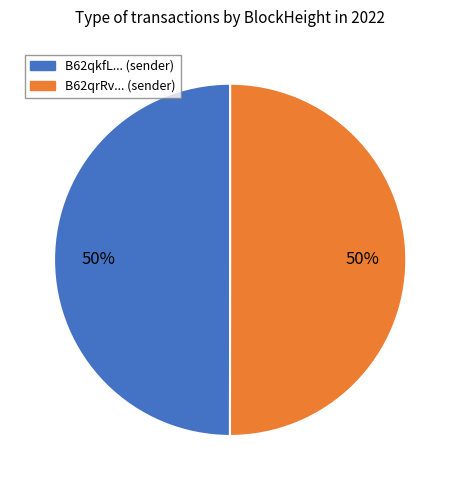

How many slices are in this pie chart?

2